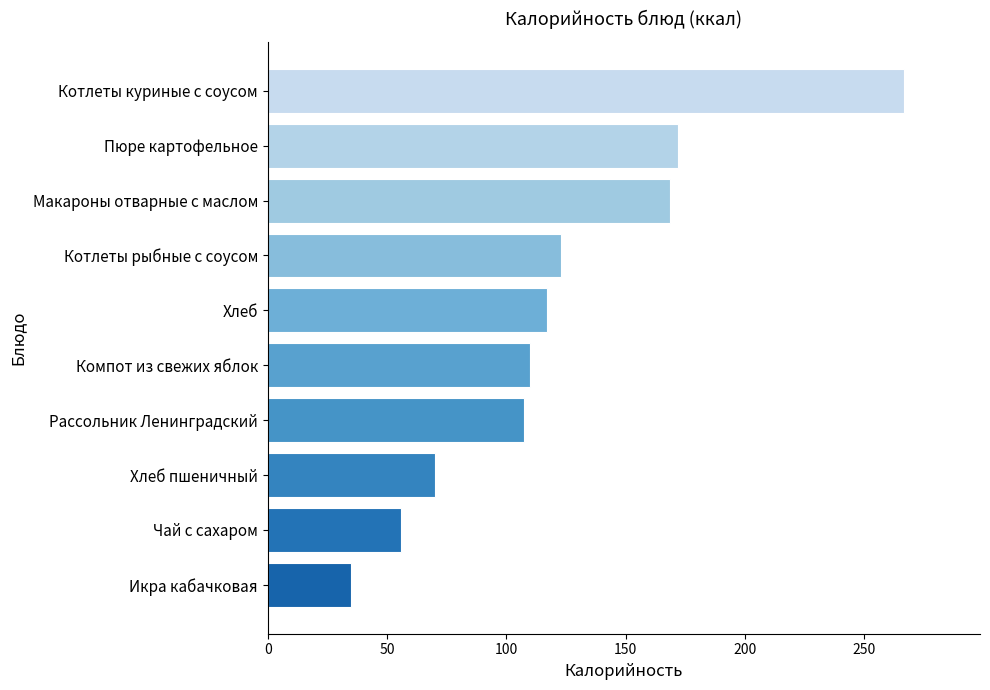

Rank the categories by value from highest to lowest.

Котлеты куриные с соусом, Пюре картофельное, Макароны отварные с маслом, Котлеты рыбные с соусом, Хлеб, Компот из свежих яблок, Рассольник Ленинградский, Хлеб пшеничный, Чай с сахаром, Икра кабачковая